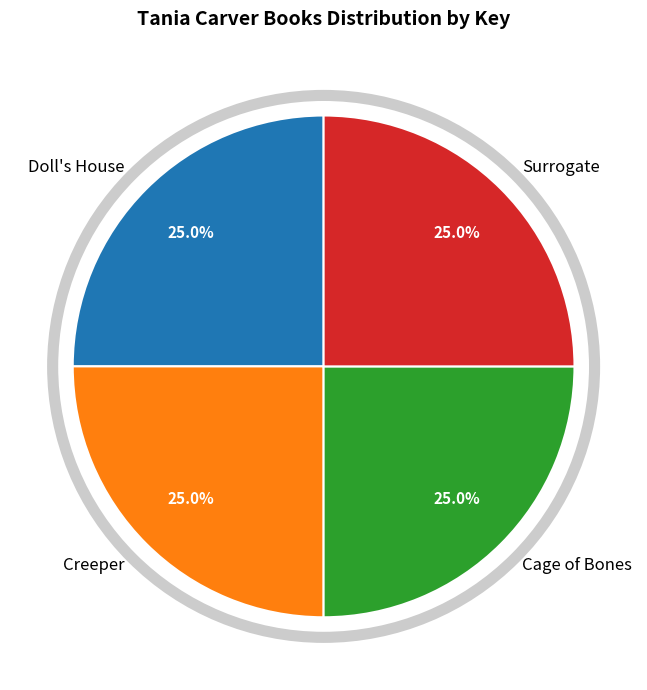

What is the ratio of the value at Surrogate to the value at Doll's House?

1.0